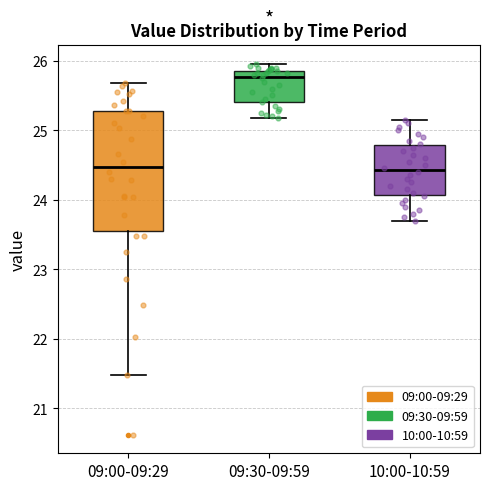

Reading left to right, transcribe this box plot: for each box, give where its median line is, the range the box spans, and where its two whiskers end, as read against the y-axis. The values are not printed on the chart, so give them approximately, as read against the axis.

09:00-09:29: median 24.5, box 23.6 to 25.3, whiskers 21.5 to 25.7
09:30-09:59: median 25.8, box 25.4 to 25.9, whiskers 25.2 to 26.0
10:00-10:59: median 24.4, box 24.1 to 24.8, whiskers 23.7 to 25.2